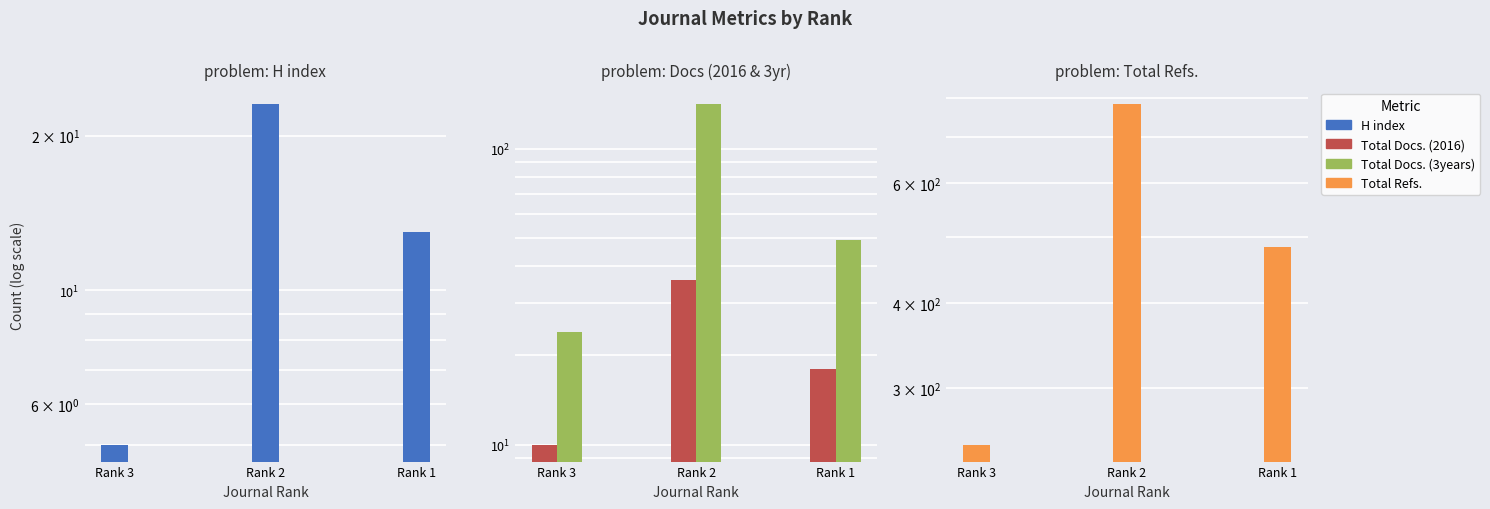

Count the Total Docs. (3years) values in the range 24 to 141.

3